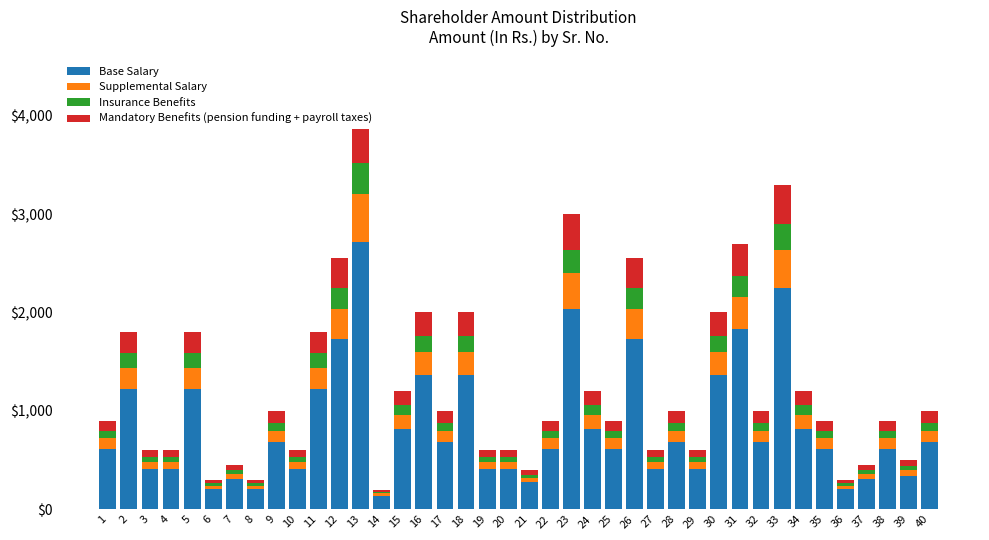

What is the value of the Supplemental Salary bar at the 7th from the left?

54.0